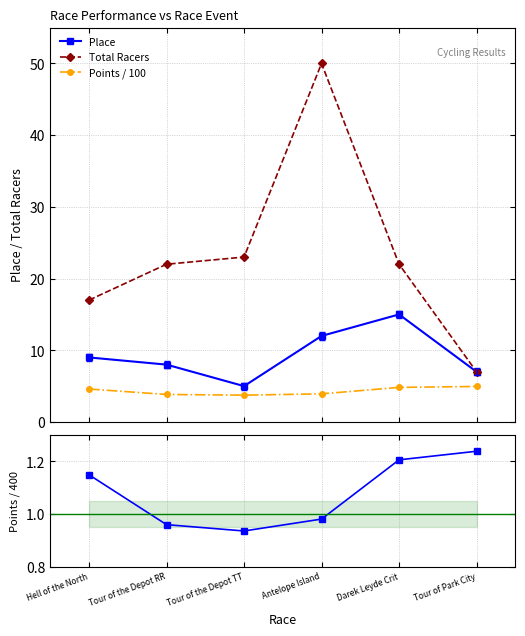

At how many categories does at least one series exceed 29?

1